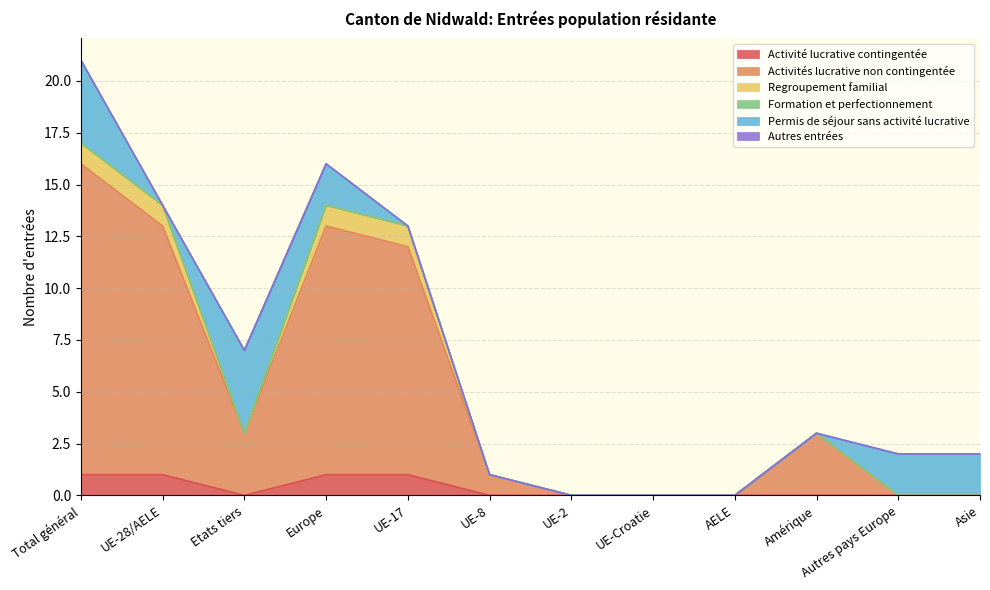

What is the difference between the highest and lowest values at UE-17?

11